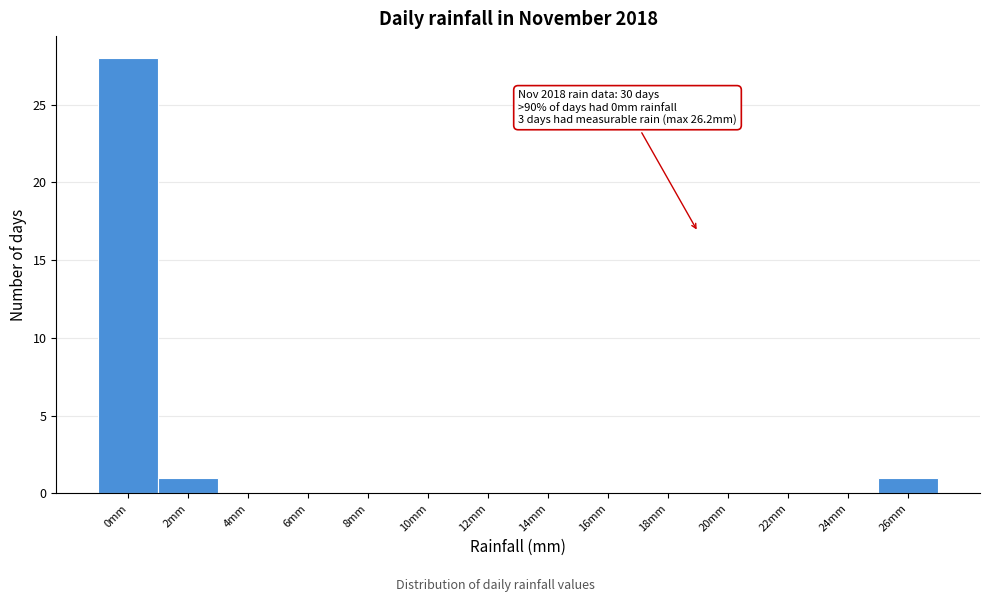

Reading left to right, what are all the values shown in this chart?

0mm=28	2mm=1	4mm=0	6mm=0	8mm=0	10mm=0	12mm=0	14mm=0	16mm=0	18mm=0	20mm=0	22mm=0	24mm=0	26mm=1